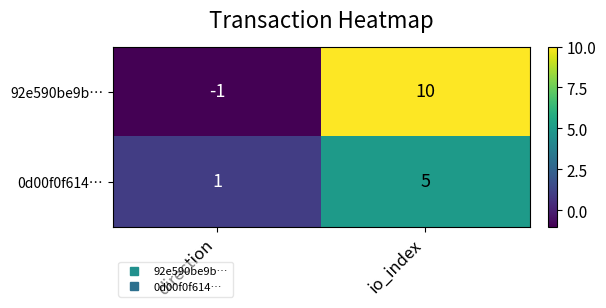

Read the 0d00f0f614… value at io_index.

5